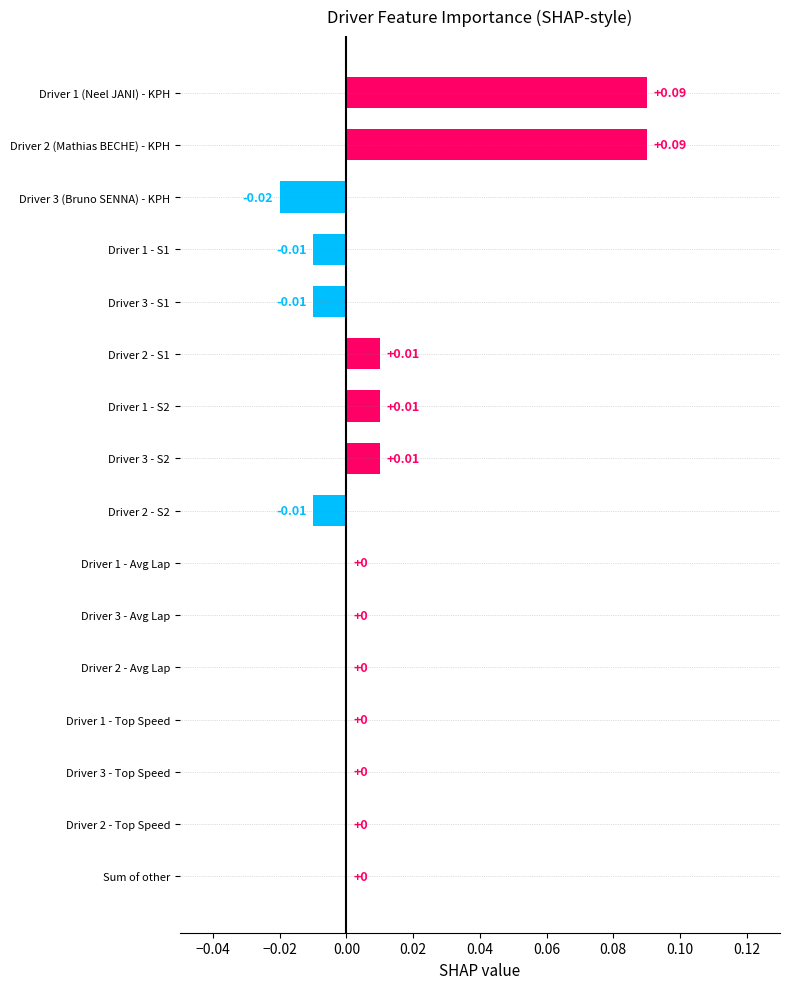

Count the number of categories in the chart.

16